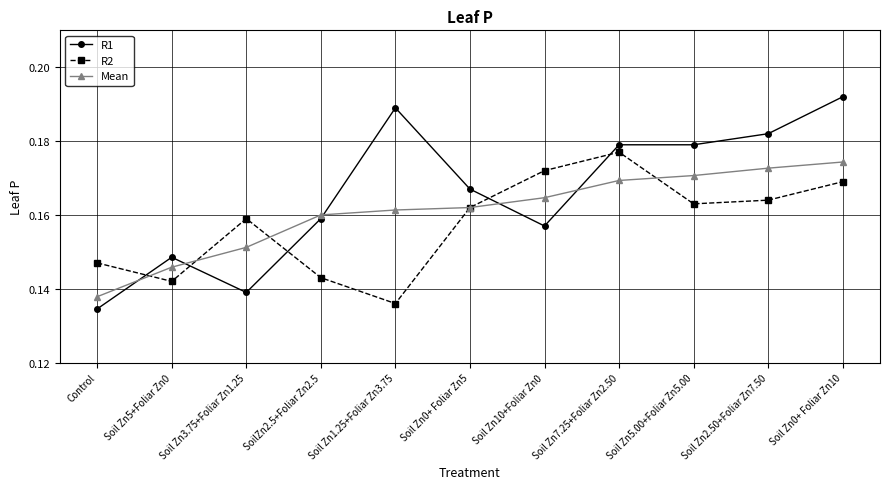

True or false: Mean has a value of 0.3 at SoilZn2.5+Foliar Zn2.5.

False